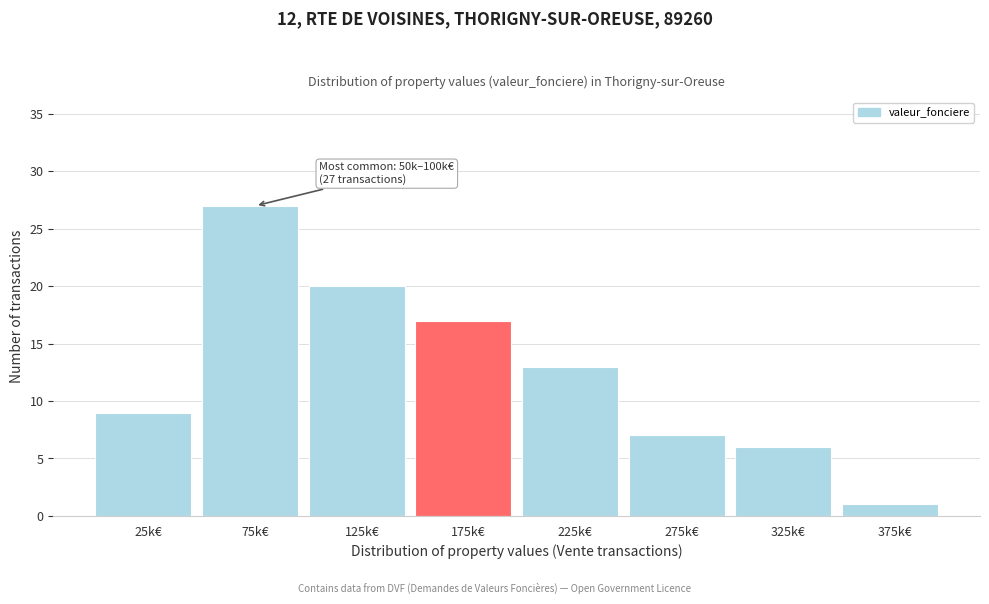

Reading left to right, list all the values displayed in this chart.

25k€=9	75k€=27	125k€=20	175k€=17	225k€=13	275k€=7	325k€=6	375k€=1